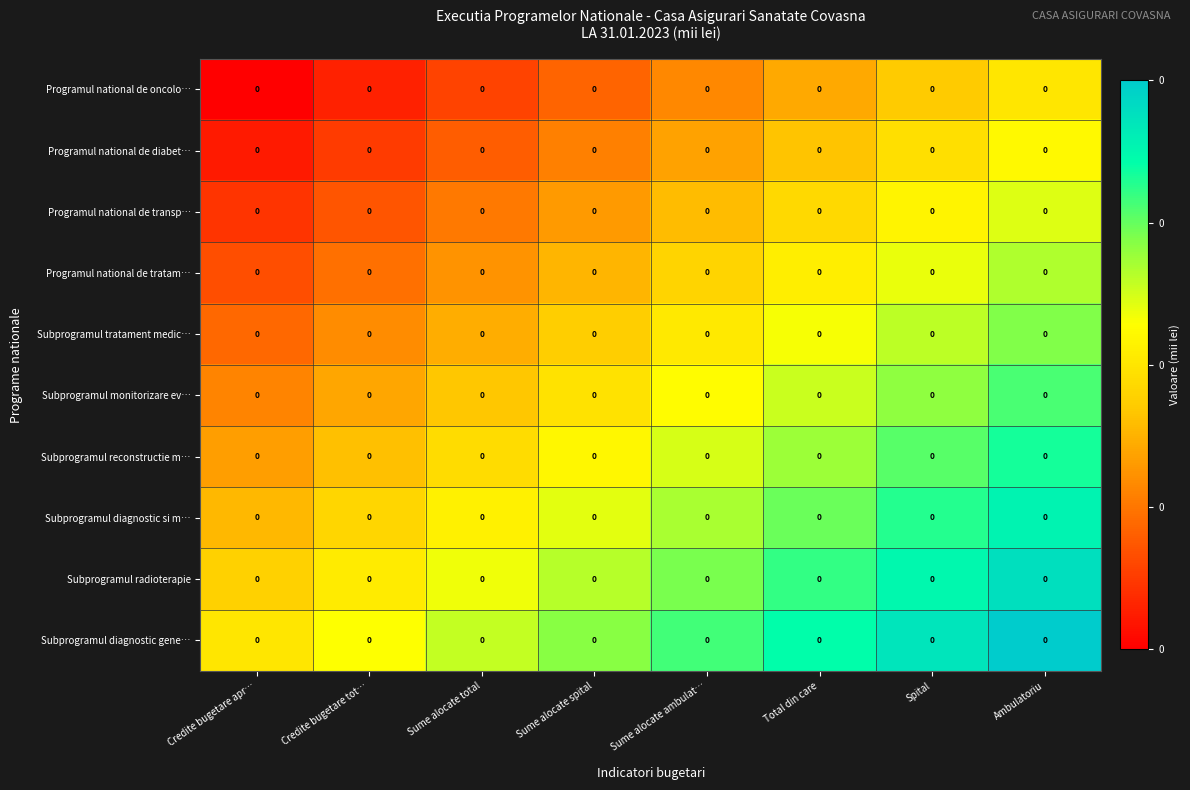

Which series has the widest spread of values?

Programul national de oncolo…